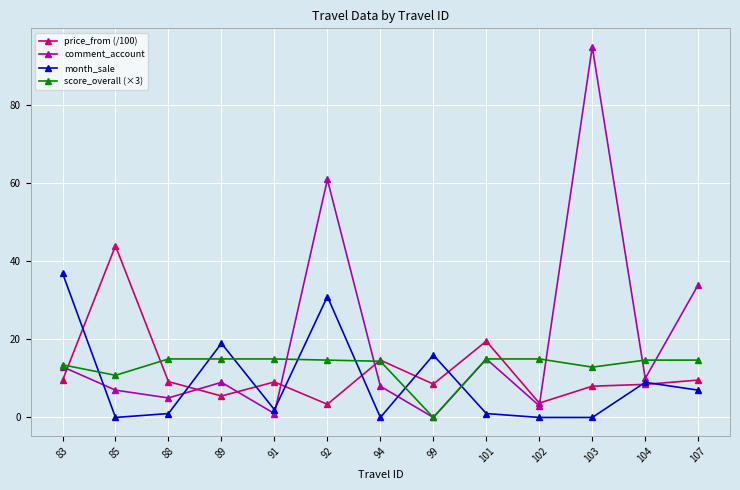

What is the total value across all series at 92?

110.1